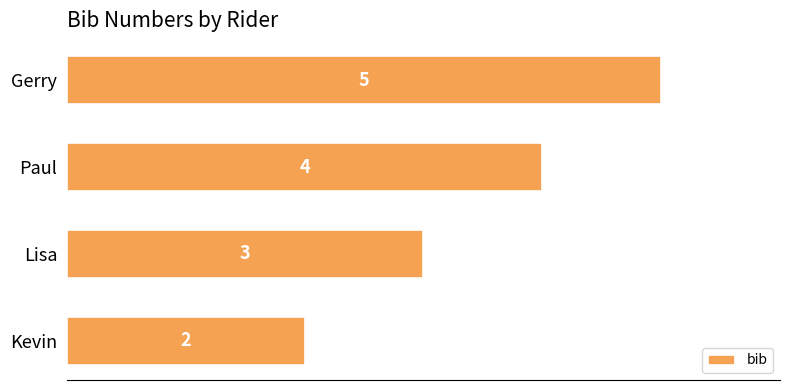

Rank the categories by value from highest to lowest.

Gerry, Paul, Lisa, Kevin